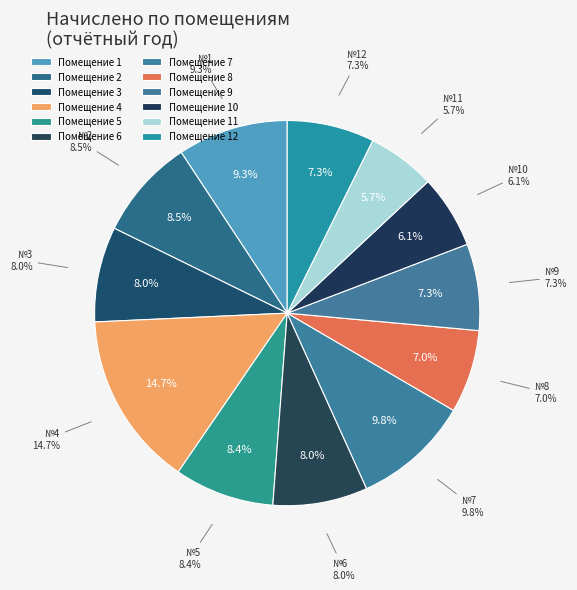

How many segments does this pie chart have?

12